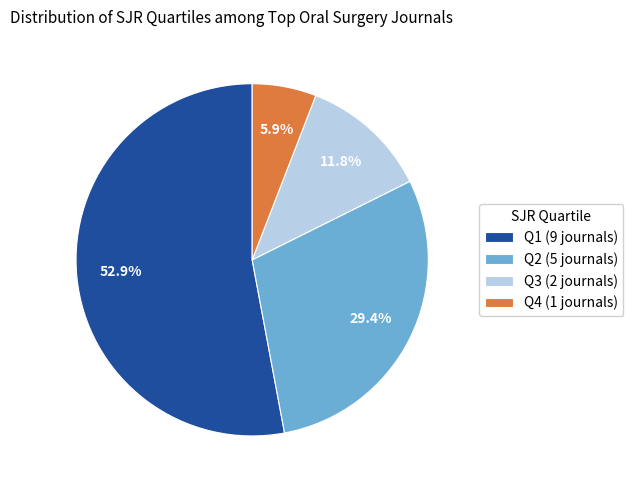

How many segments does this pie chart have?

4